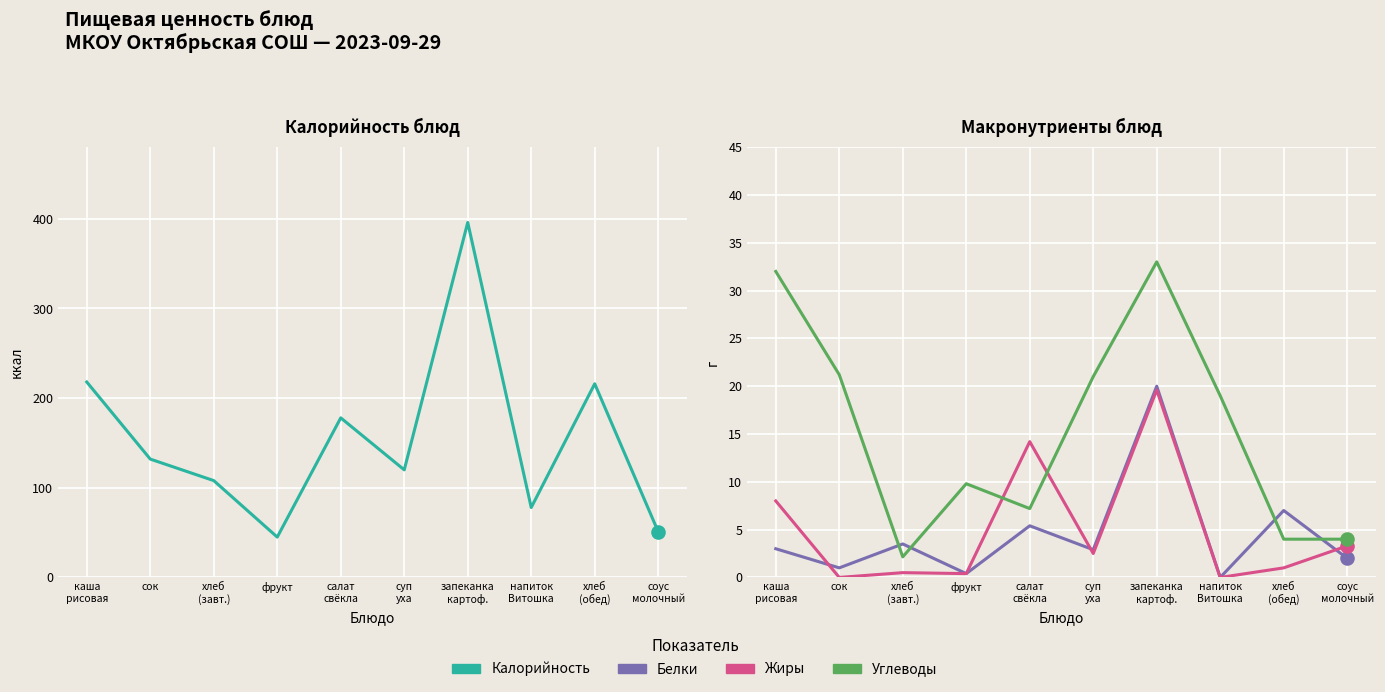

At how many categories does at least one series exceed 348?

1